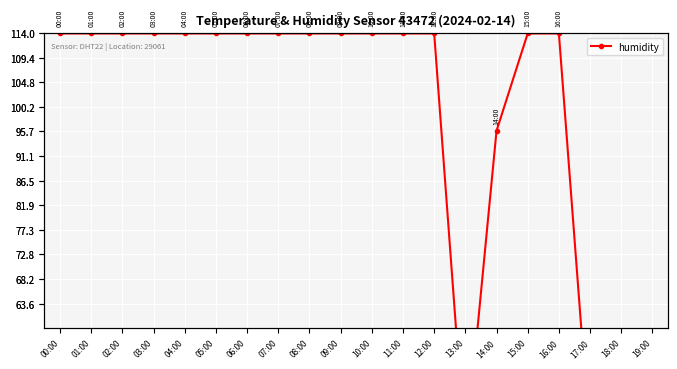

List the labels in order of value, smallest first.

18:00, 19:00, 13:00, 17:00, 14:00, 00:00, 01:00, 02:00, 03:00, 04:00, 05:00, 06:00, 07:00, 08:00, 09:00, 10:00, 11:00, 12:00, 15:00, 16:00